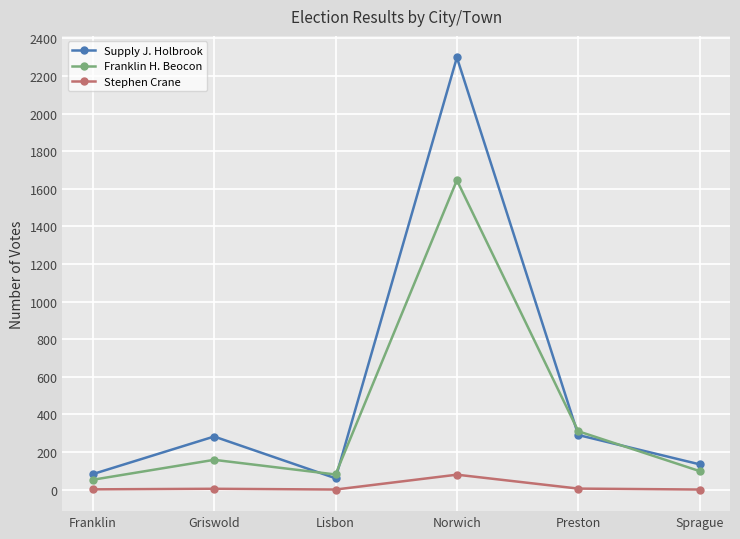

Which series has the widest spread of values?

Supply J. Holbrook